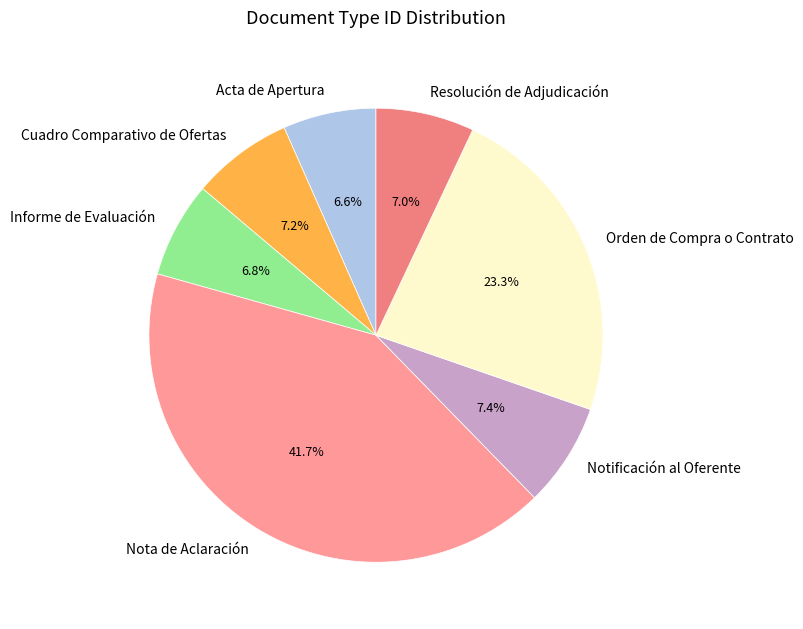

Which category has the biggest portion of the pie?

Nota de Aclaración